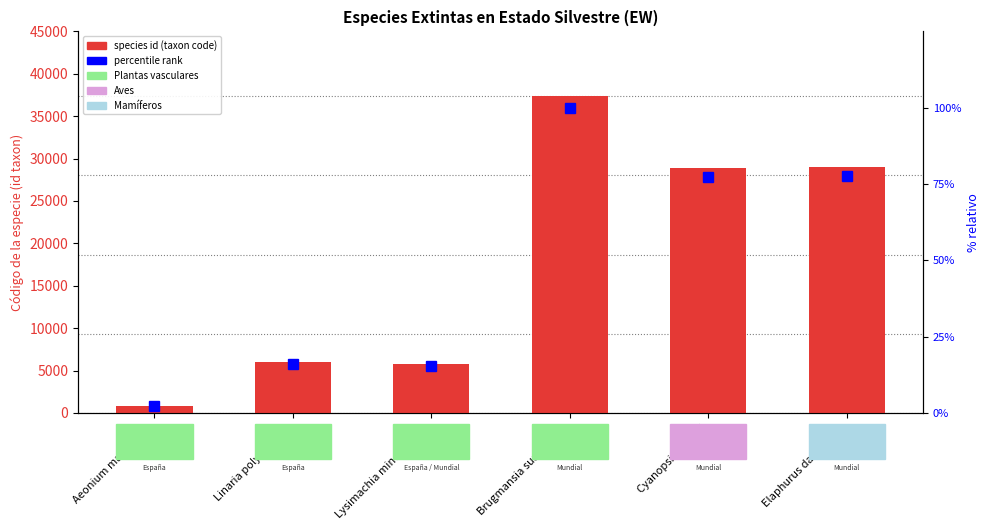

What position from the right is Brugmansia suaveolens?

3